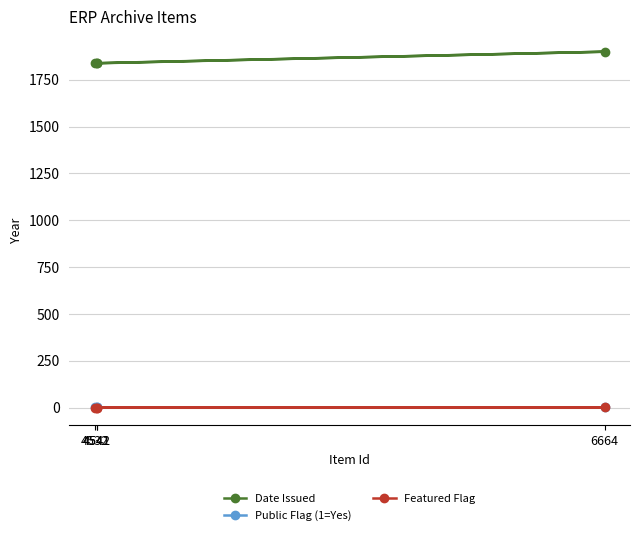

At which label does Public Flag (1=Yes) reach its peak?

4532